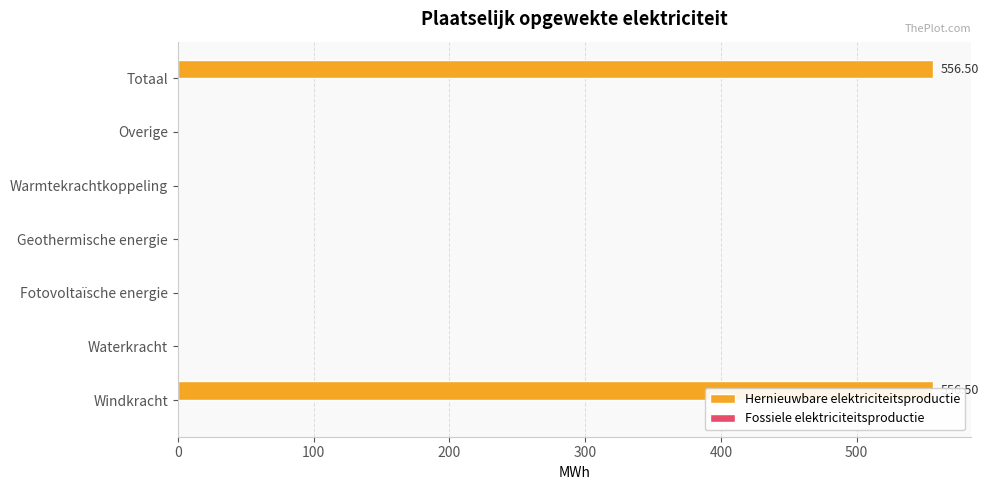

What are all the series names shown in the legend?

Hernieuwbare elektriciteitsproductie, Fossiele elektriciteitsproductie